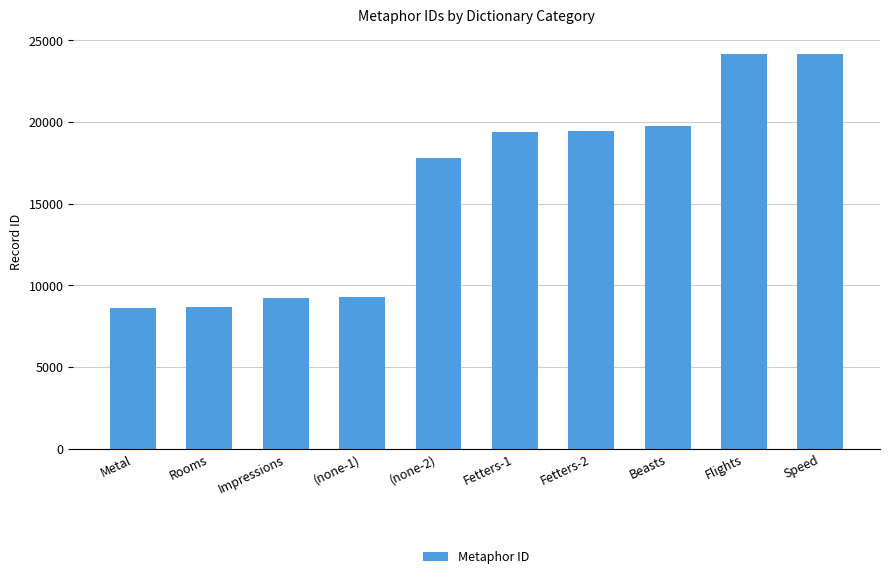

The chart shows a value of 12345 at Impressions. True or false?

False